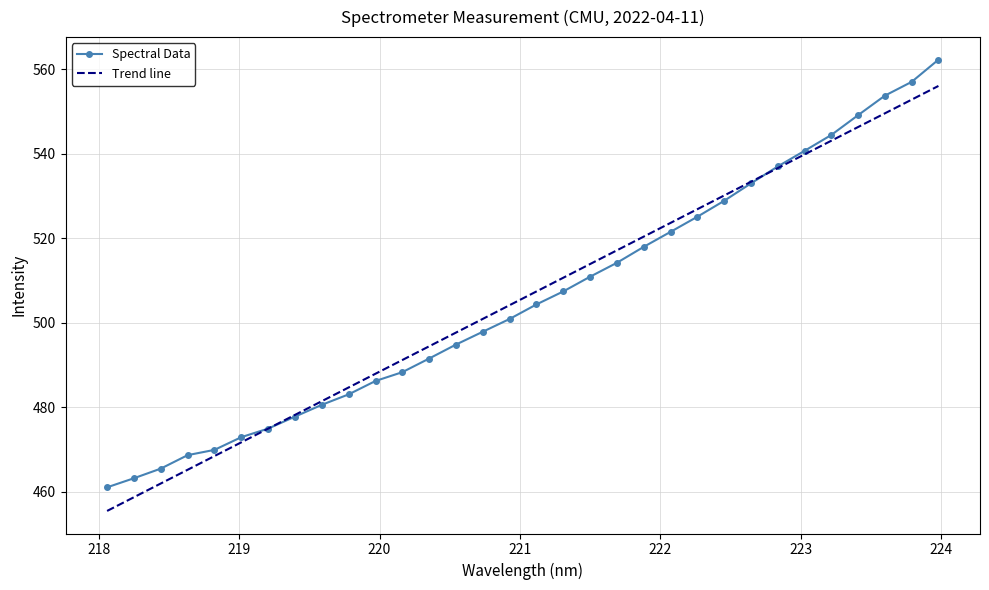

Rank the series by their maximum value, from lowest to highest.

Trend line, Spectral Data